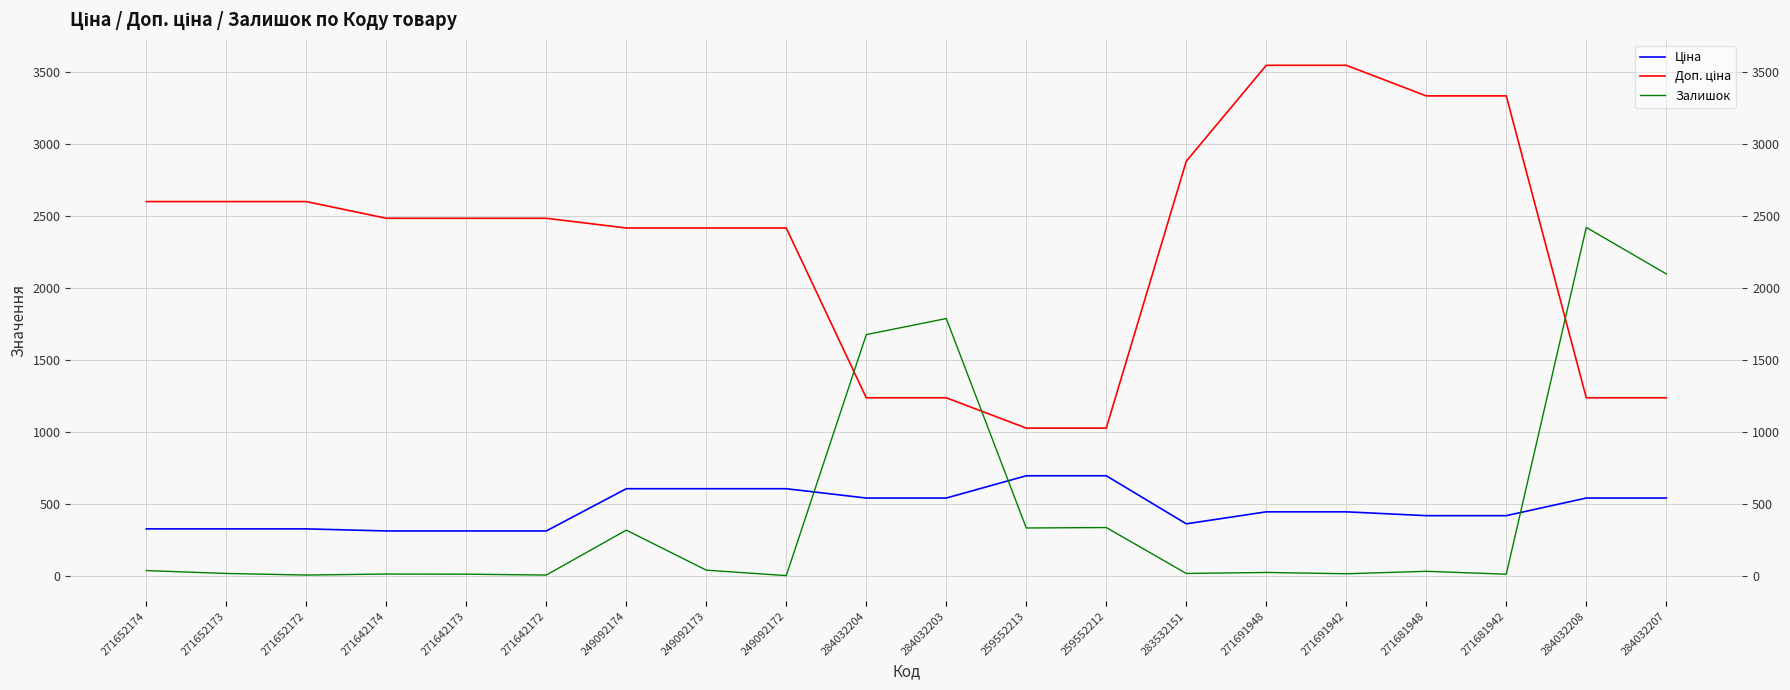

Rank the series by their maximum value, from lowest to highest.

Ціна, Залишок, Доп. ціна